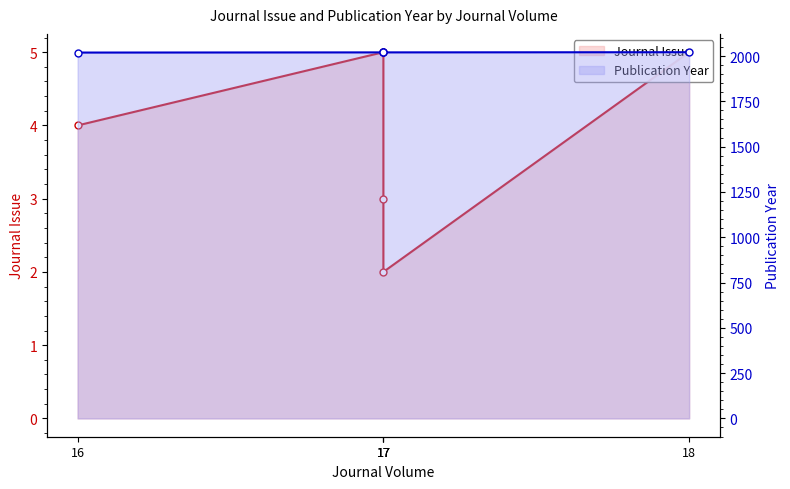

The value of Journal Issue at 17 is 5. True or false?

True